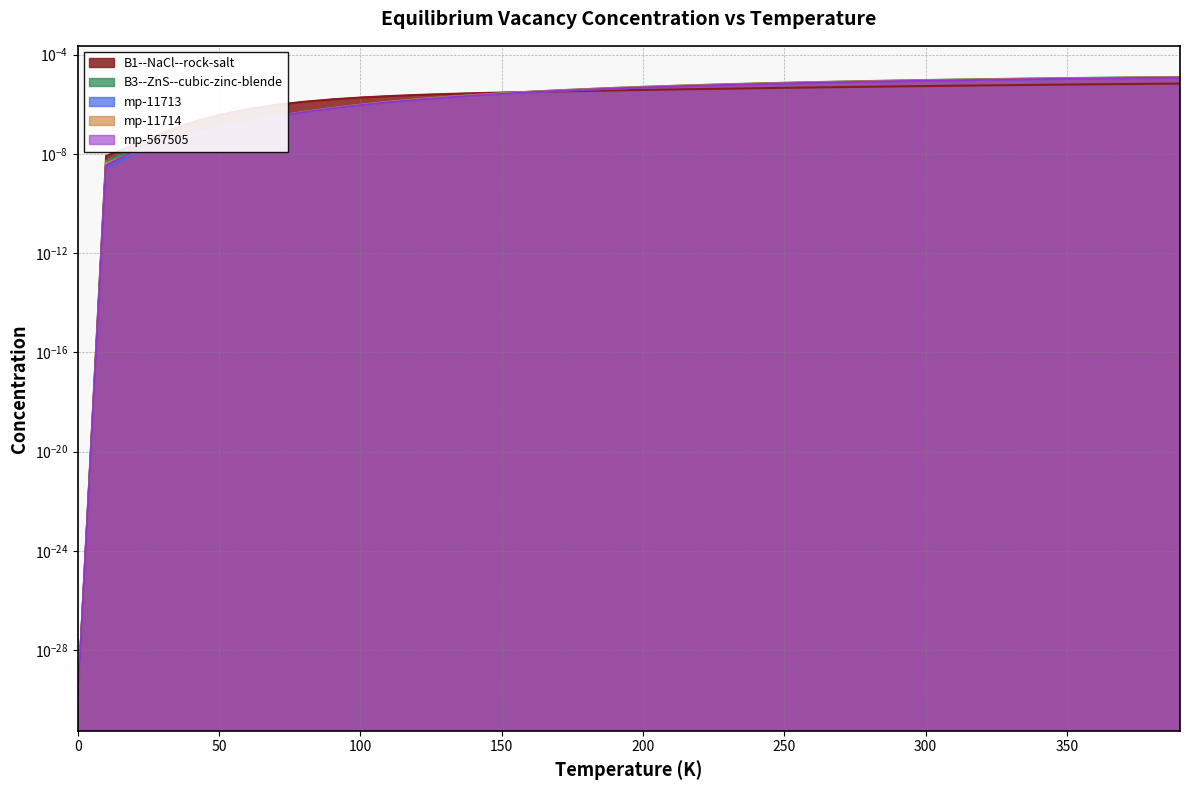

Reading left to right, list all the values displayed in this chart.

B1--NaCl--rock-salt: 0.0	0.0	0.0	0.0	0.0	0.0	0.0	0.0	0.0	0.0	0.0	0.0	0.0	0.0	0.0	0.0	0.0	0.0	0.0	0.0	0.0	0.0	0.0	0.0	0.0	0.0	0.0	0.0	0.0	0.0	0.0	0.0	0.0	0.0	0.0	0.0	0.0	0.0	0.0	0.0
B3--ZnS--cubic-zinc-blende: 0.0	0.0	0.0	0.0	0.0	0.0	0.0	0.0	0.0	0.0	0.0	0.0	0.0	0.0	0.0	0.0	0.0	0.0	0.0	0.0	0.0	0.0	0.0	0.0	0.0	0.0	0.0	0.0	0.0	0.0	0.0	0.0	0.0	0.0	0.0	0.0	0.0	0.0	0.0	0.0
mp-11713: 0.0	0.0	0.0	0.0	0.0	0.0	0.0	0.0	0.0	0.0	0.0	0.0	0.0	0.0	0.0	0.0	0.0	0.0	0.0	0.0	0.0	0.0	0.0	0.0	0.0	0.0	0.0	0.0	0.0	0.0	0.0	0.0	0.0	0.0	0.0	0.0	0.0	0.0	0.0	0.0
mp-11714: 0.0	0.0	0.0	0.0	0.0	0.0	0.0	0.0	0.0	0.0	0.0	0.0	0.0	0.0	0.0	0.0	0.0	0.0	0.0	0.0	0.0	0.0	0.0	0.0	0.0	0.0	0.0	0.0	0.0	0.0	0.0	0.0	0.0	0.0	0.0	0.0	0.0	0.0	0.0	0.0
mp-567505: 0.0	0.0	0.0	0.0	0.0	0.0	0.0	0.0	0.0	0.0	0.0	0.0	0.0	0.0	0.0	0.0	0.0	0.0	0.0	0.0	0.0	0.0	0.0	0.0	0.0	0.0	0.0	0.0	0.0	0.0	0.0	0.0	0.0	0.0	0.0	0.0	0.0	0.0	0.0	0.0